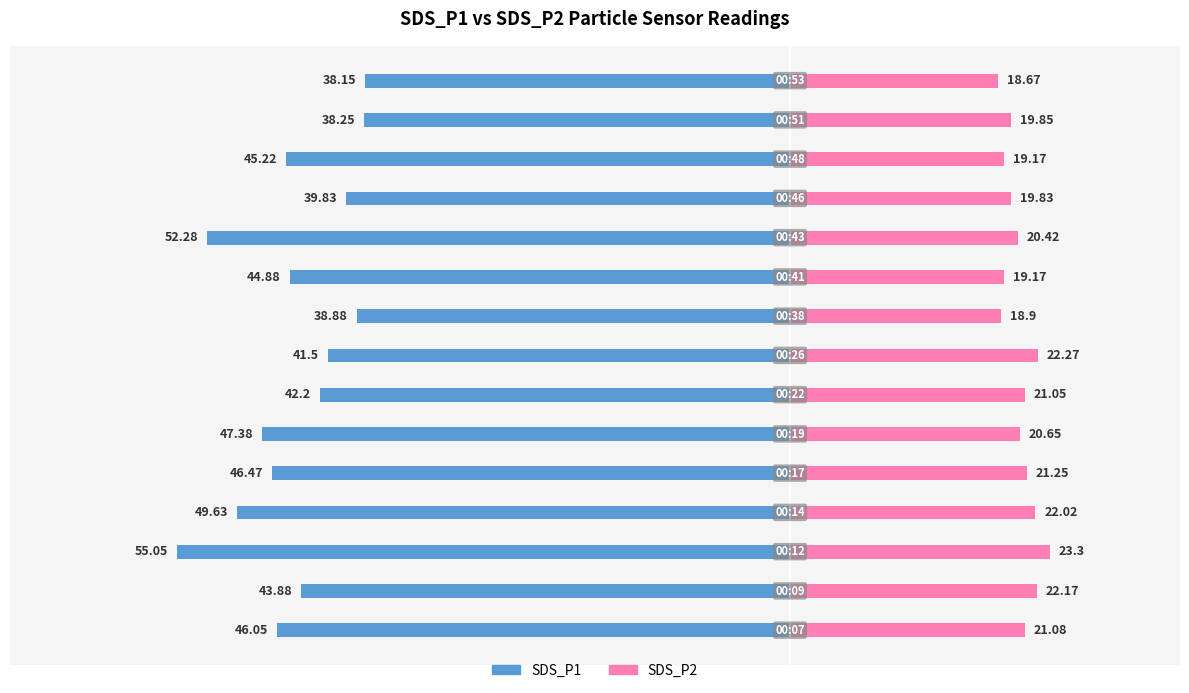

How many groups of bars are there?

15